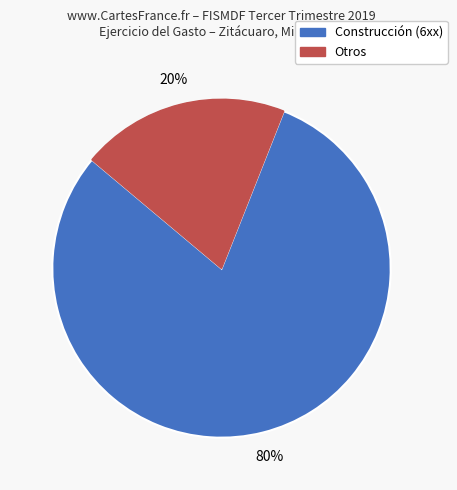

How many slices are in this pie chart?

2